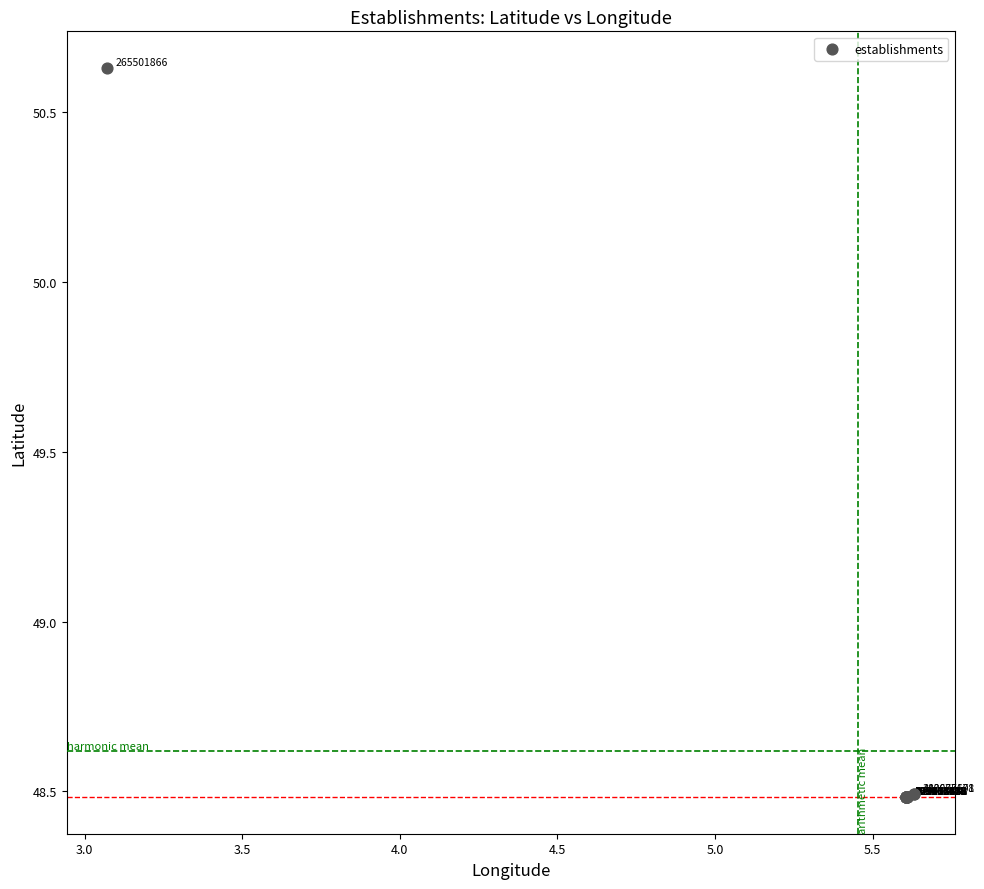

What Y value in the scatter plot is closest to 49?

48.5